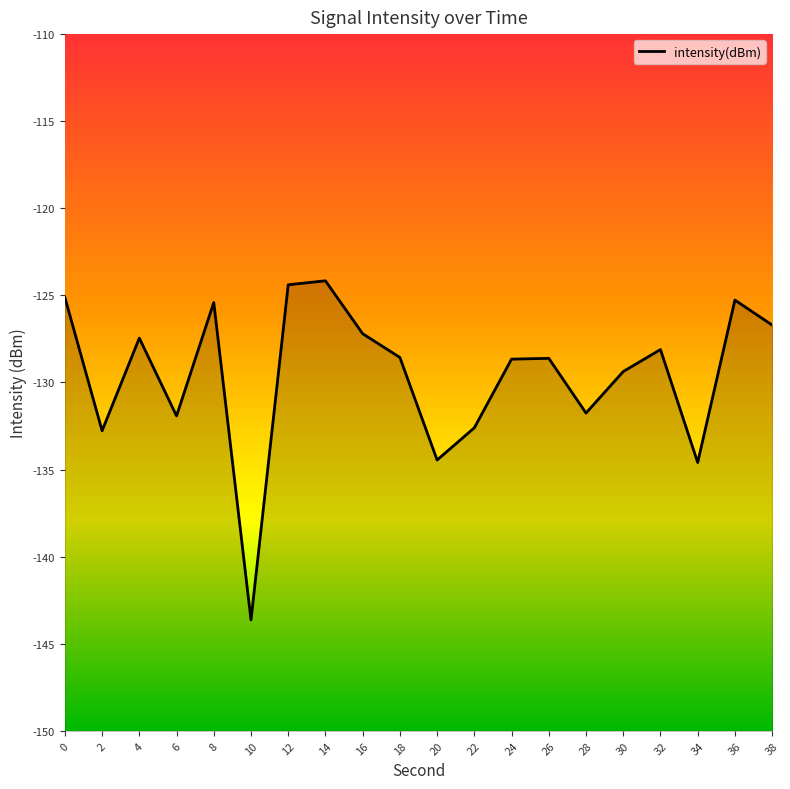

Rank the categories by value from lowest to highest.

10, 34, 20, 2, 22, 6, 28, 30, 24, 26, 18, 32, 4, 16, 38, 8, 36, 0, 12, 14